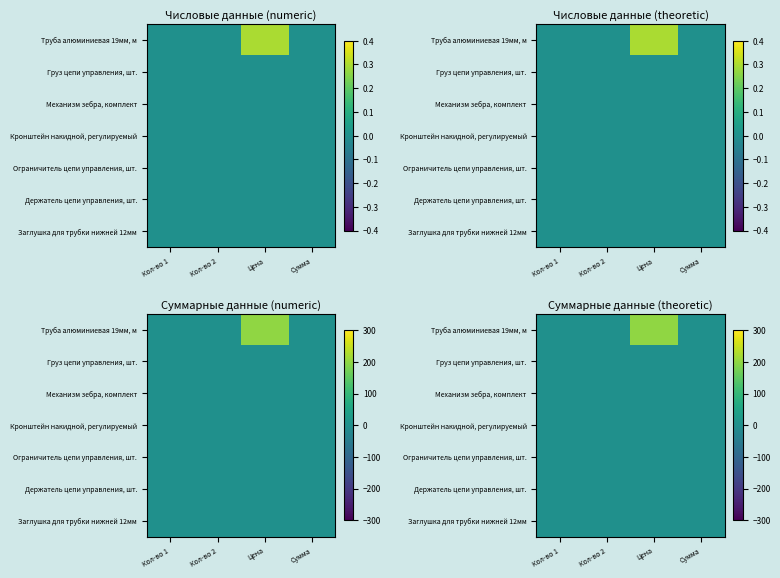

How many categories are shown in the chart?

4